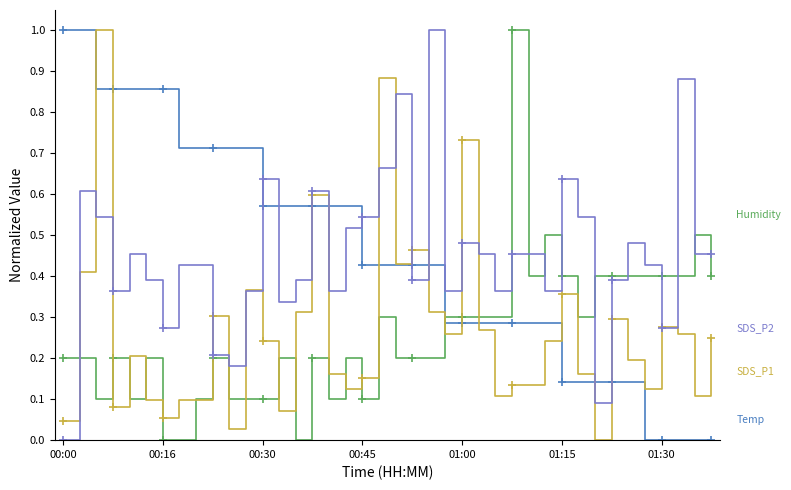

List the series in order of their peak value, highest first.

Temp, Humidity, SDS_P1, SDS_P2